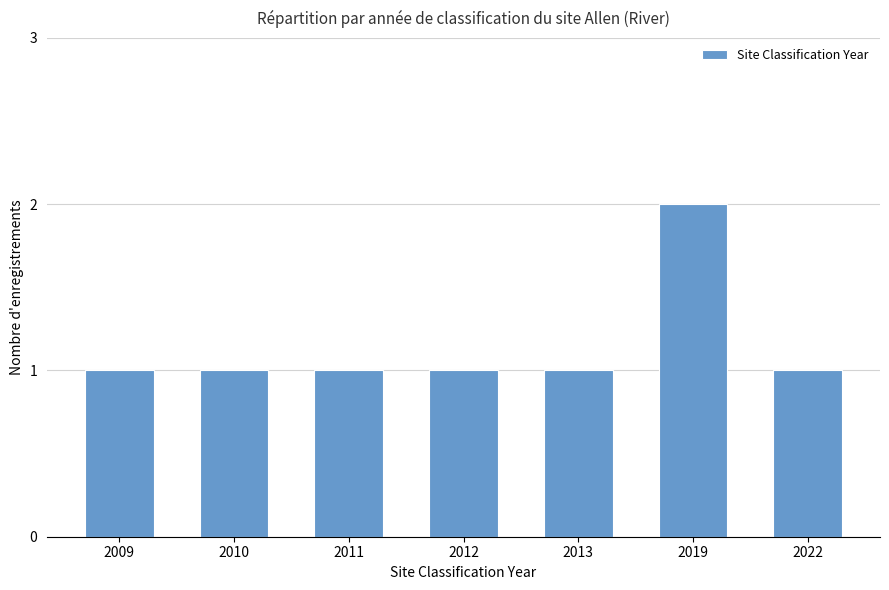

What is the value of the 6th bar from the left?

2